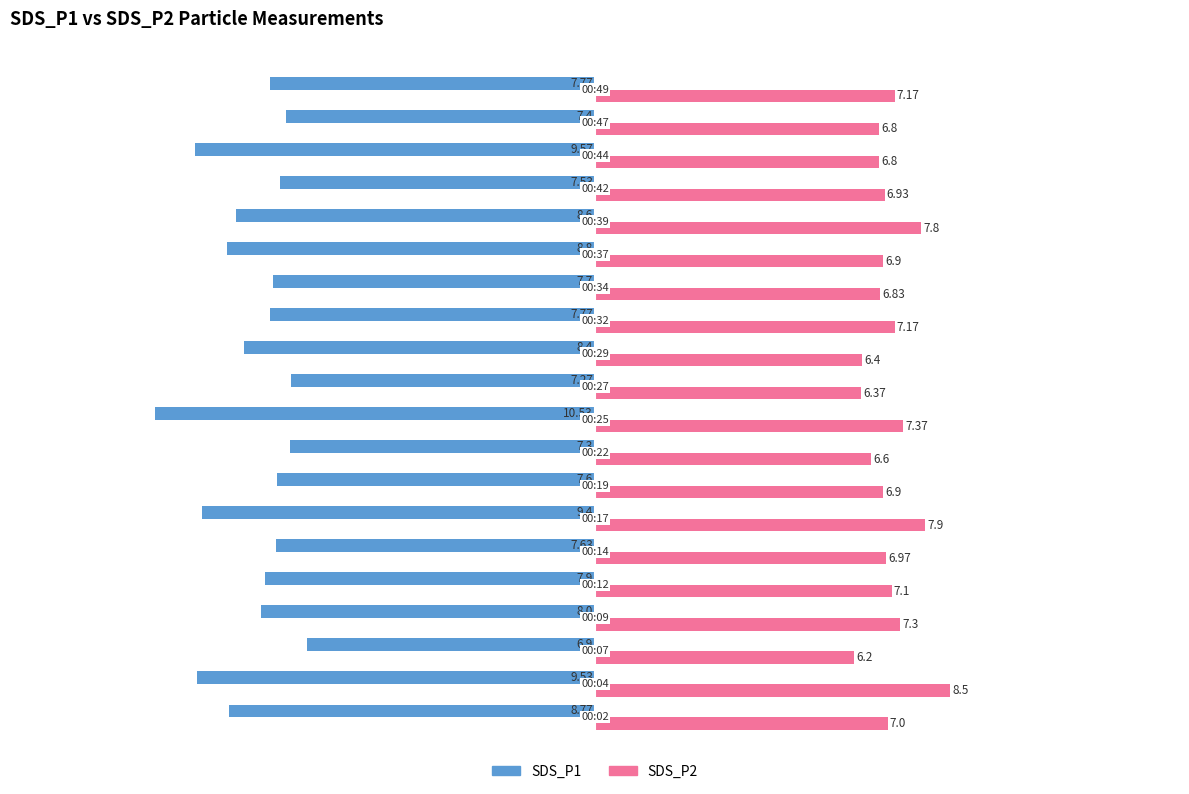

What is the average value of the SDS_P2 series?

7.1